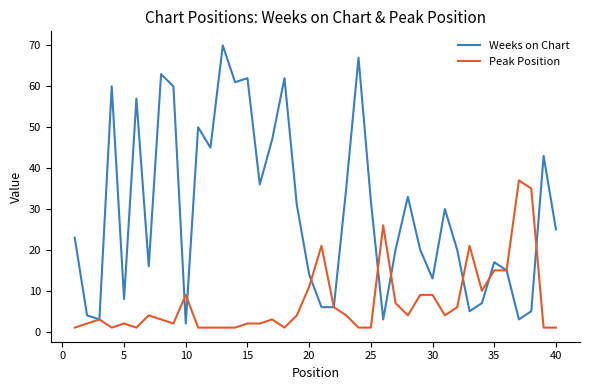

Which series has the widest spread of values?

Weeks on Chart